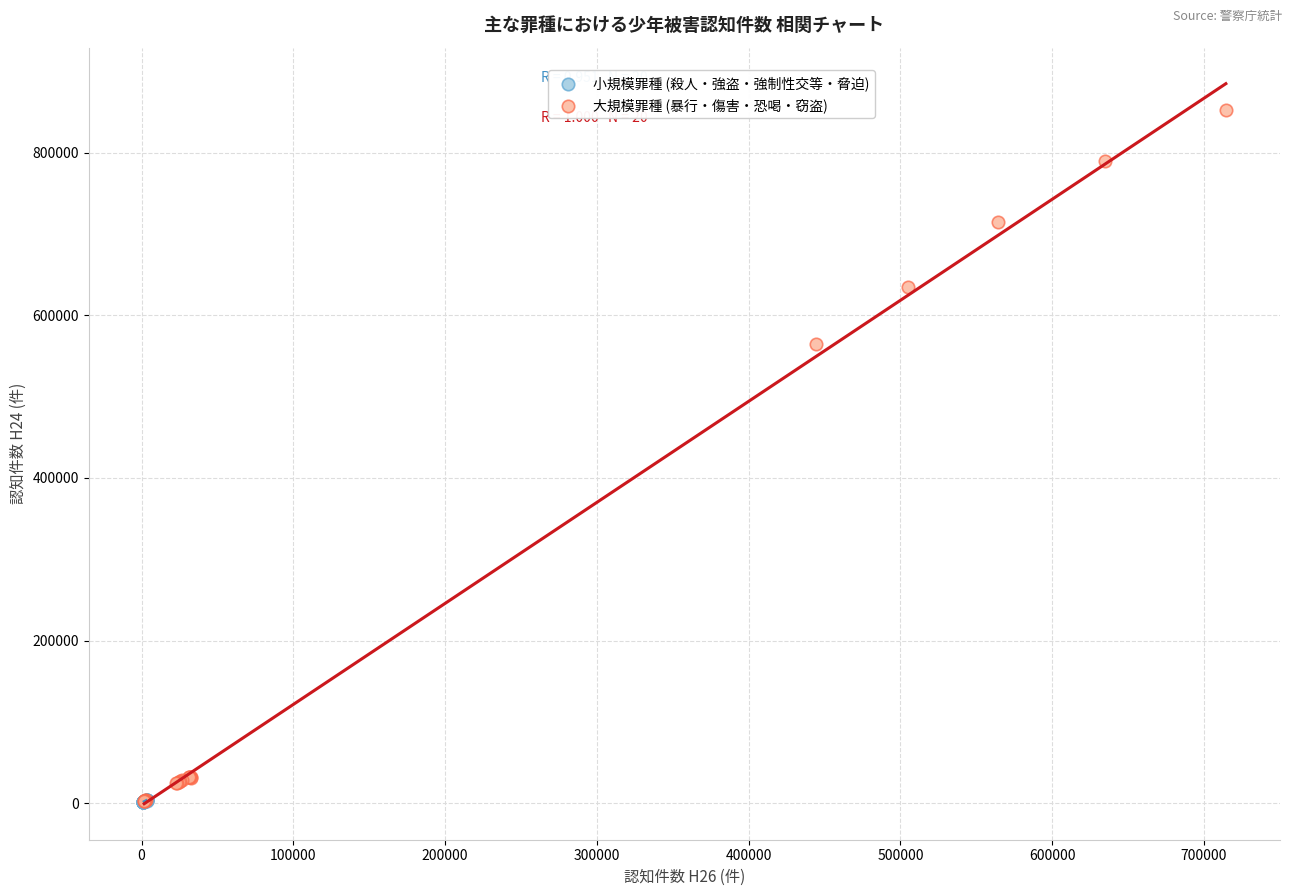

Which series has the widest spread of Y values?

大規模罪種 (暴行・傷害・恐喝・窃盗)